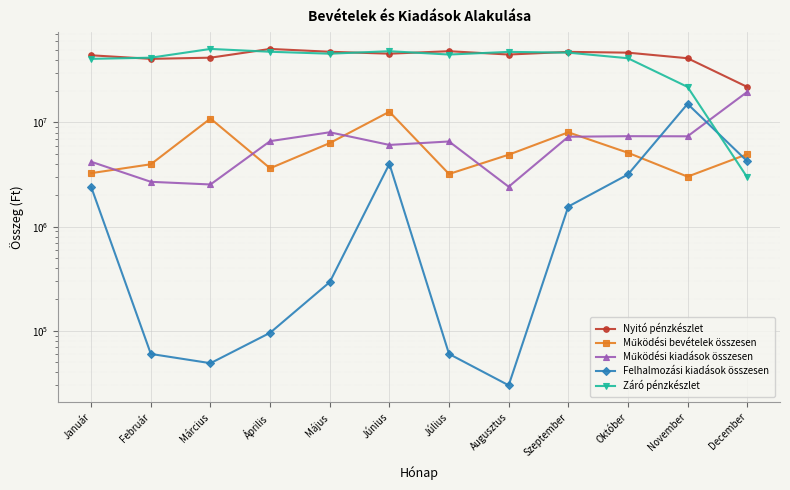

Which series has the largest range (max minus min)?

Záró pénzkészlet